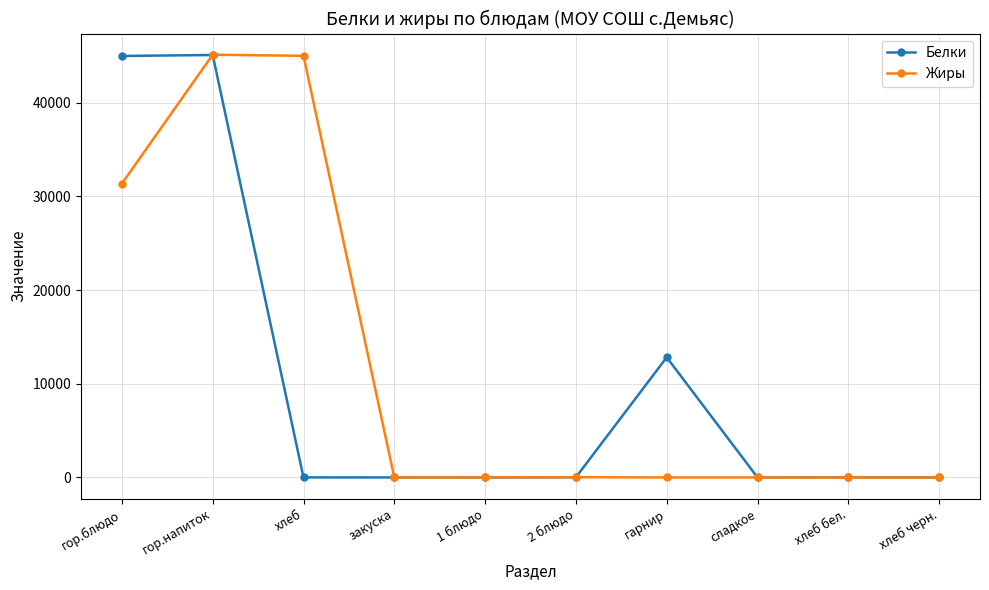

The Жиры series shows 0.6 at хлеб черн.. True or false?

True